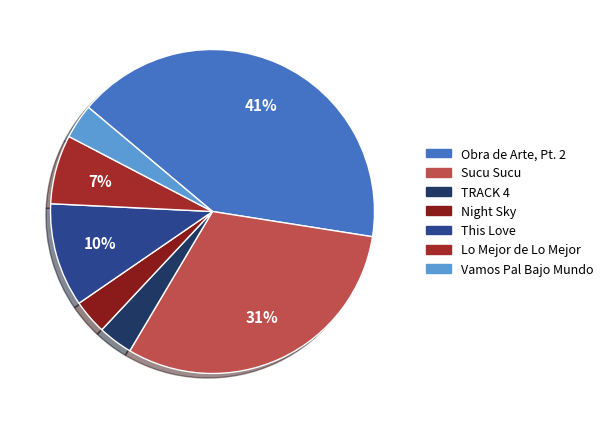

Between Sucu Sucu and Vamos Pal Bajo Mundo, which is larger?

Sucu Sucu